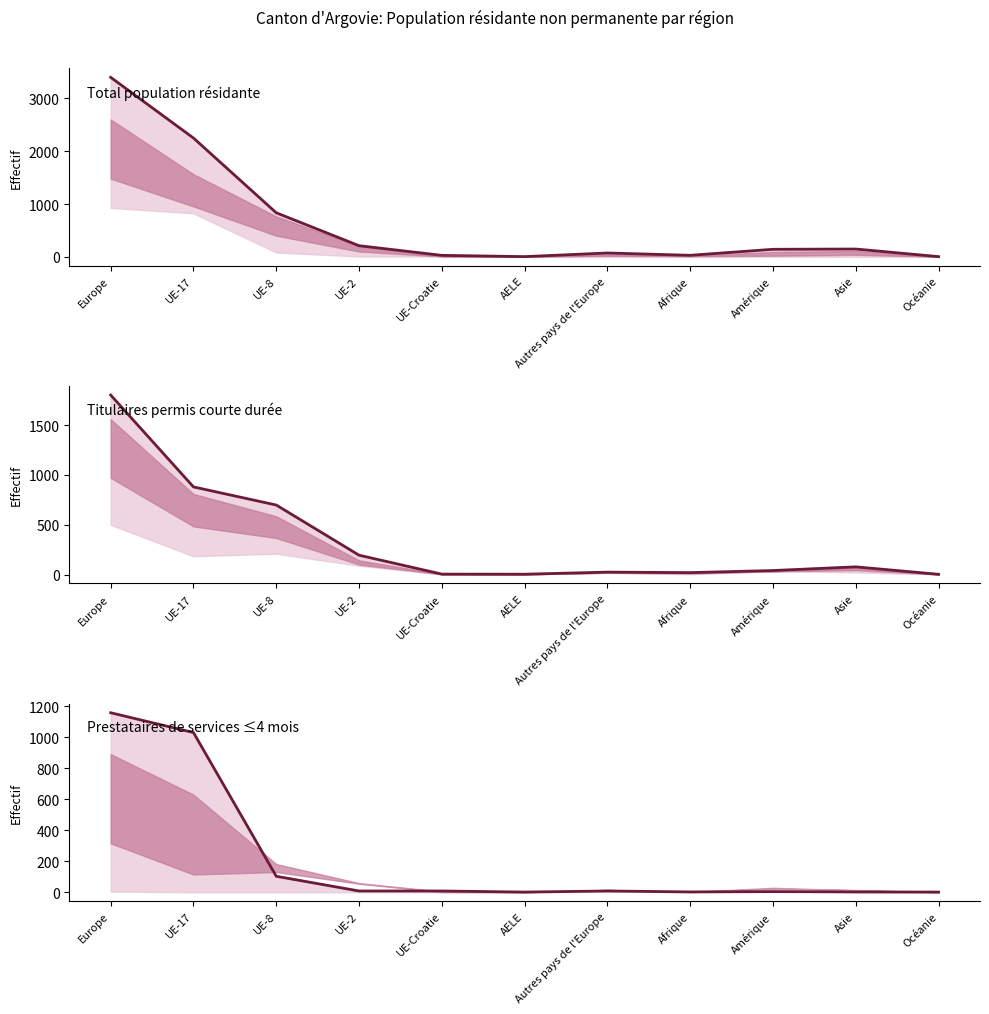

Reading left to right, transcribe all the data shown in this chart.

Total population: Europe=3400	UE-17=2250	UE-8=834	UE-2=211	UE-Croatie=28	AELE=4	Autres pays de l'Europe=73	Afrique=29	Amérique=143	Asie=148	Océanie=4
Permis courte durée Total: Europe=1803	UE-17=880	UE-8=698	UE-2=194	UE-Croatie=4	AELE=3	Autres pays de l'Europe=24	Afrique=19	Amérique=40	Asie=77	Océanie=2
Prestataires <=4 mois: Europe=1159	UE-17=1031	UE-8=103	UE-2=8	UE-Croatie=8	AELE=1	Autres pays de l'Europe=8	Afrique=2	Amérique=4	Asie=2	Océanie=1